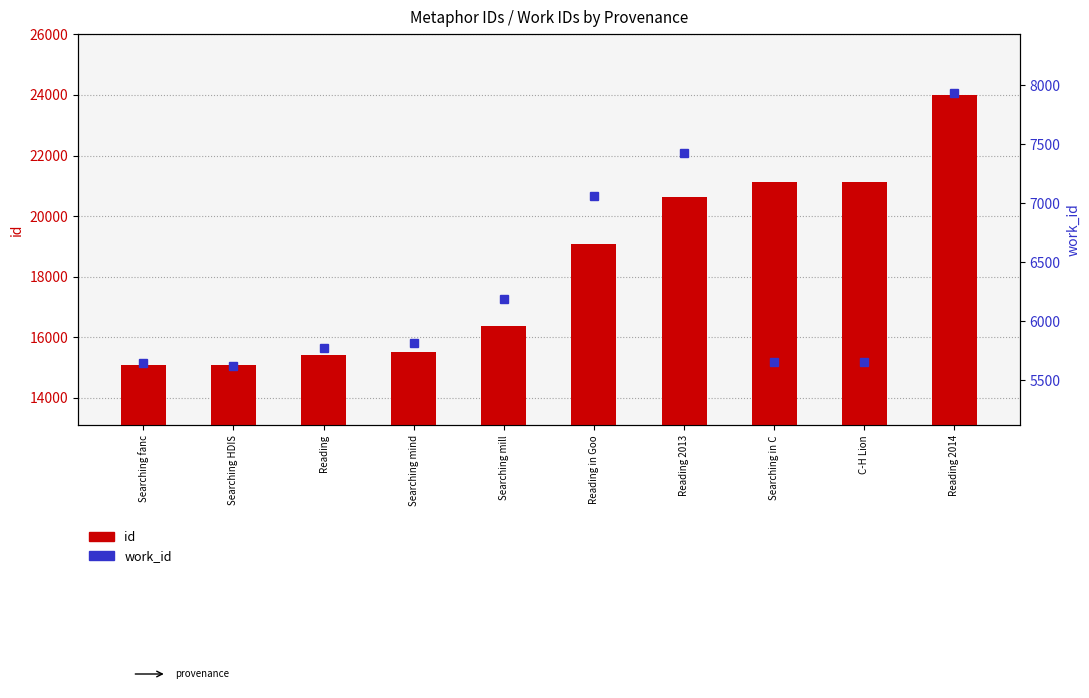

What is the sum of the id values at Searching HDIS and Searching mill?

31458